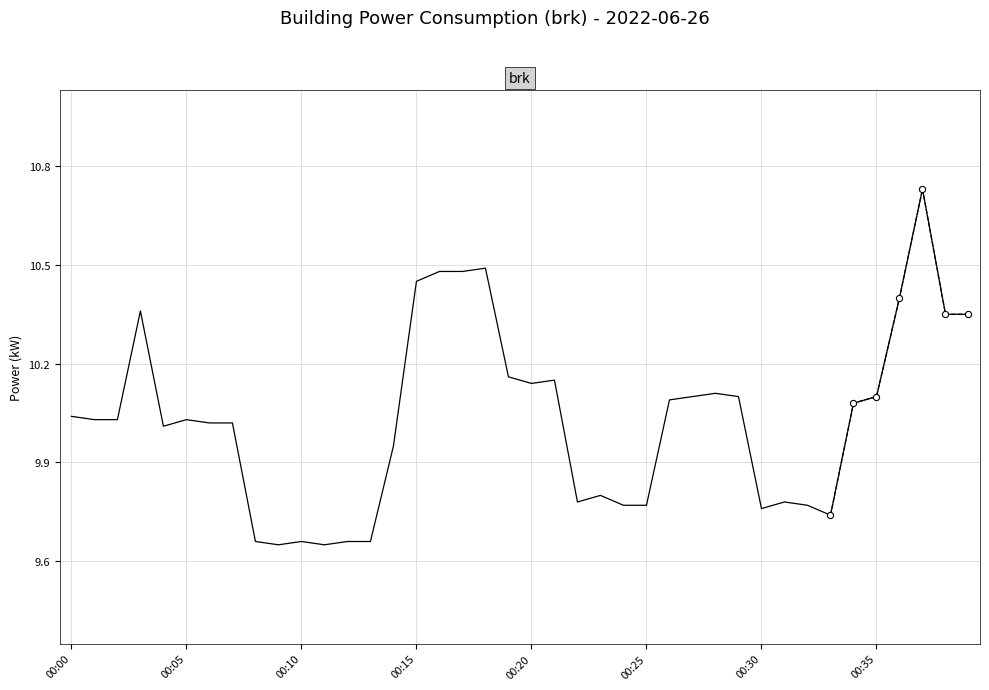

What is the change in value from 36 to 37?

+0.3